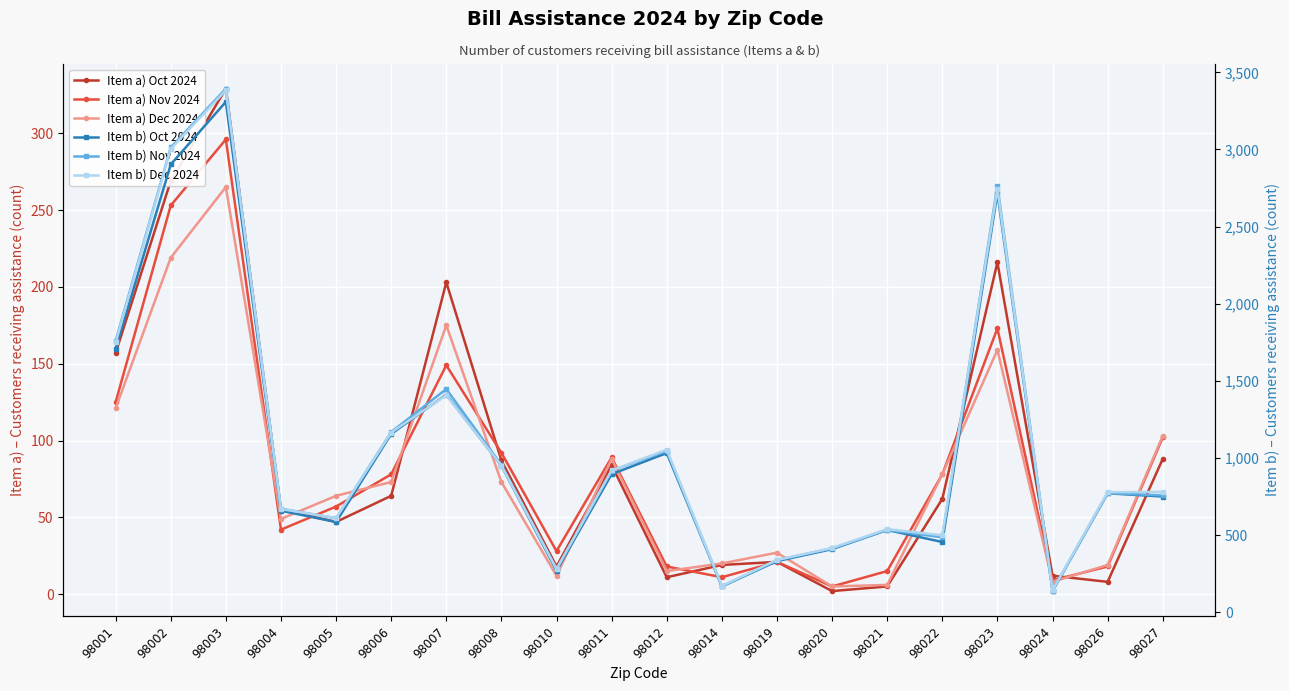

Which series has the largest total across all categories?

Item b) Nov 2024